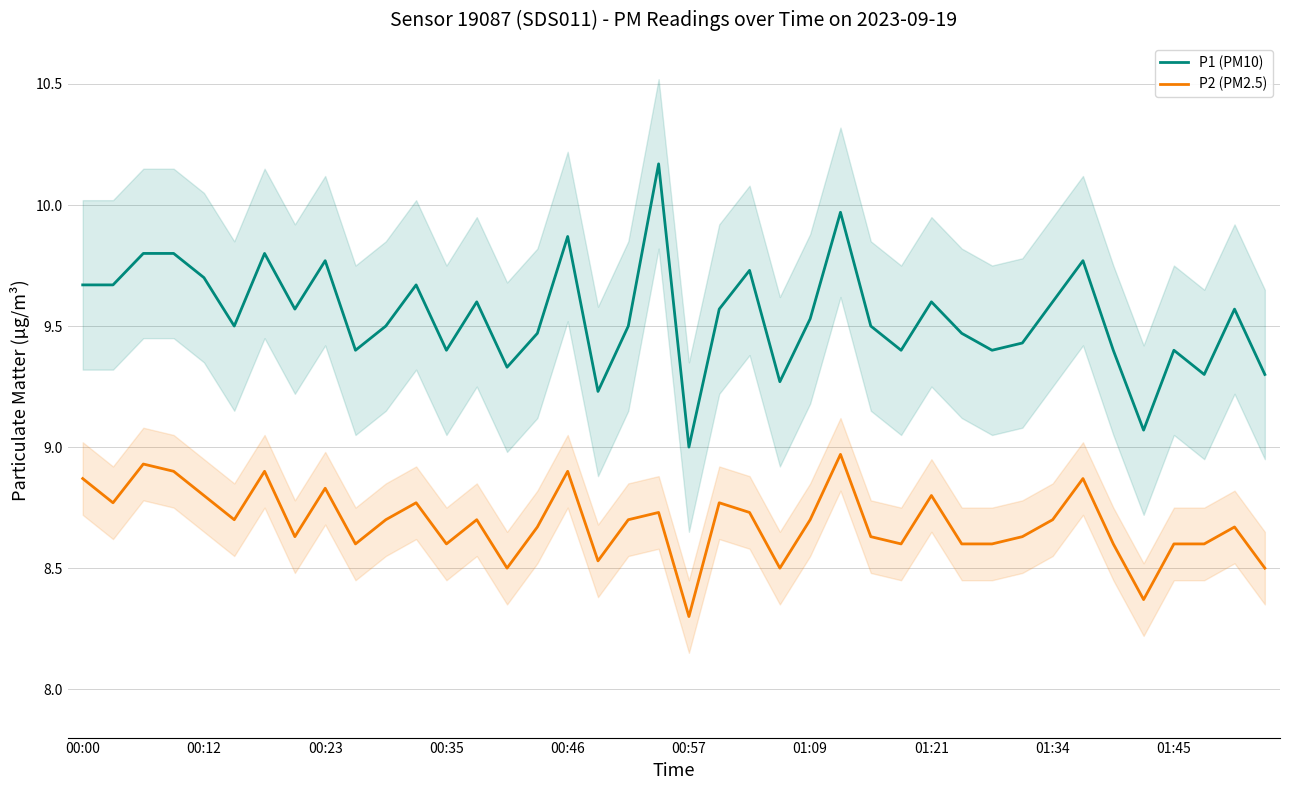

Which category has the lowest value in the P2 (PM2.5) series?

00:57